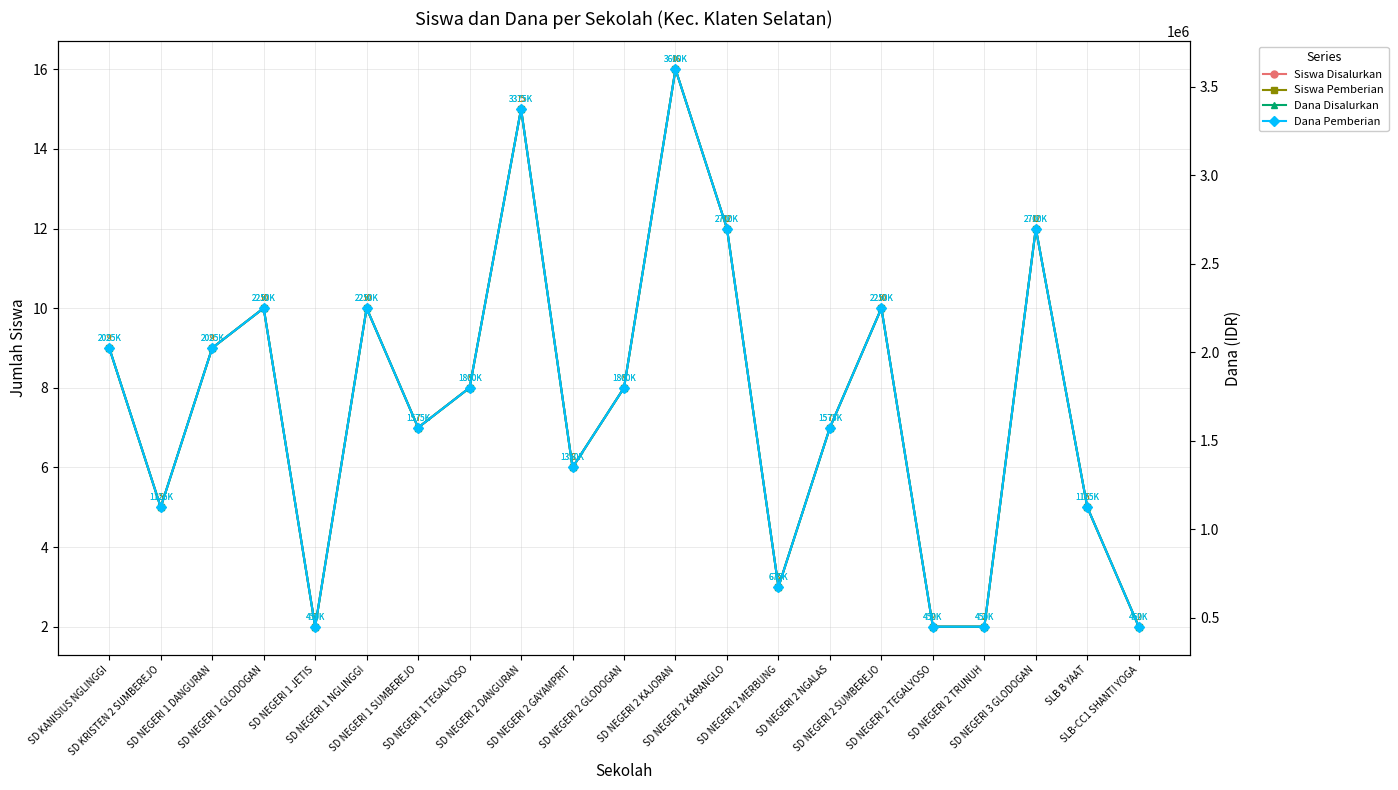

Is this an area chart (filled region under the line)?

No